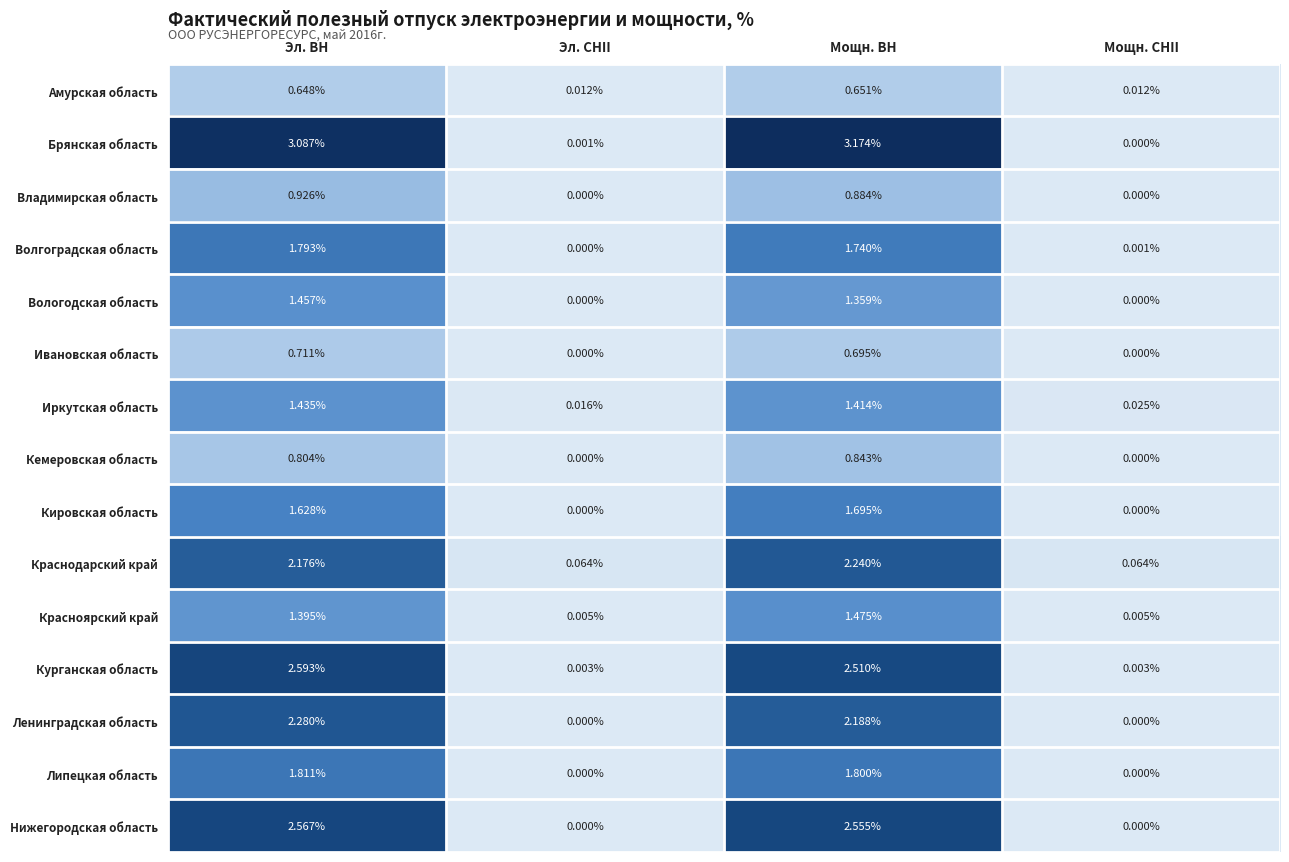

Is the value of Кировская область at Мощн. ВН greater than the value of Краснодарский край at Мощн. СНII?

Yes